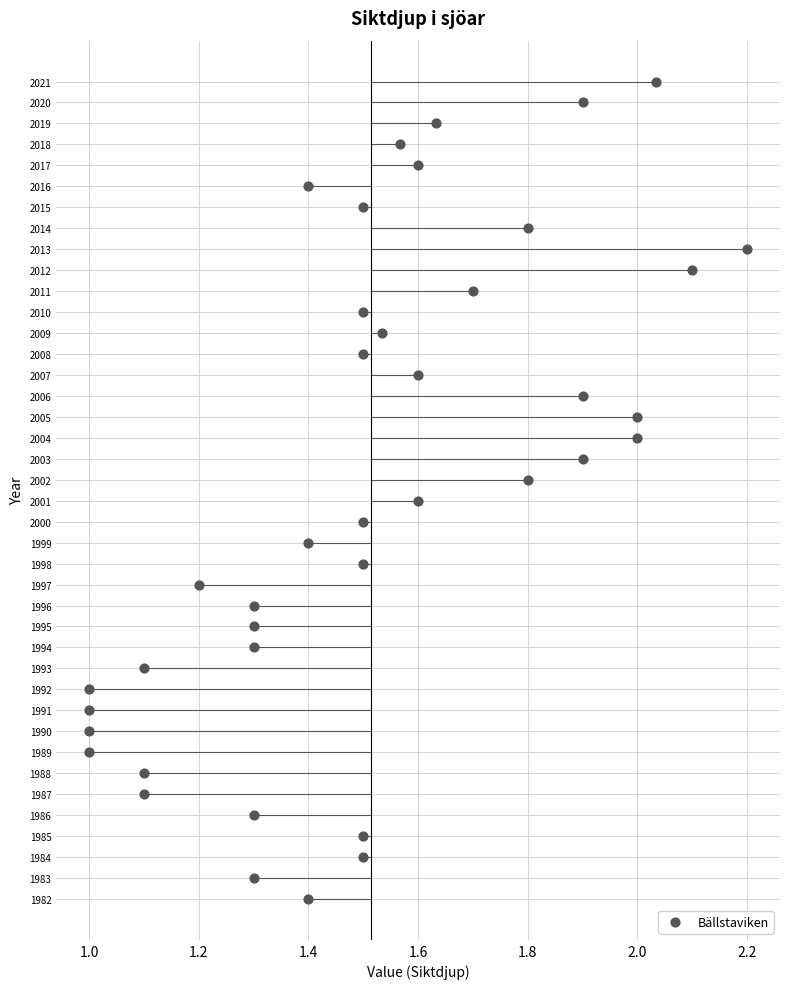

What is the range of Y values (max minus min)?

39